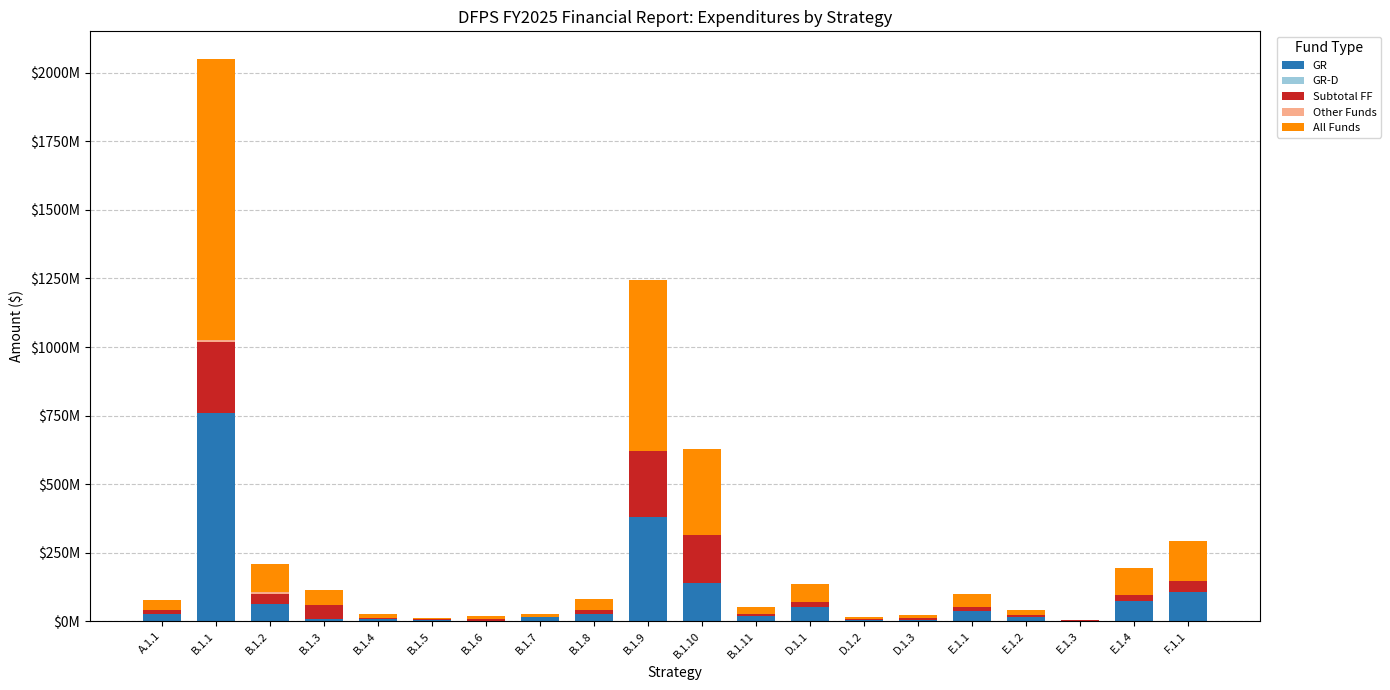

Are the bars grouped side by side (vs. stacked)?

No